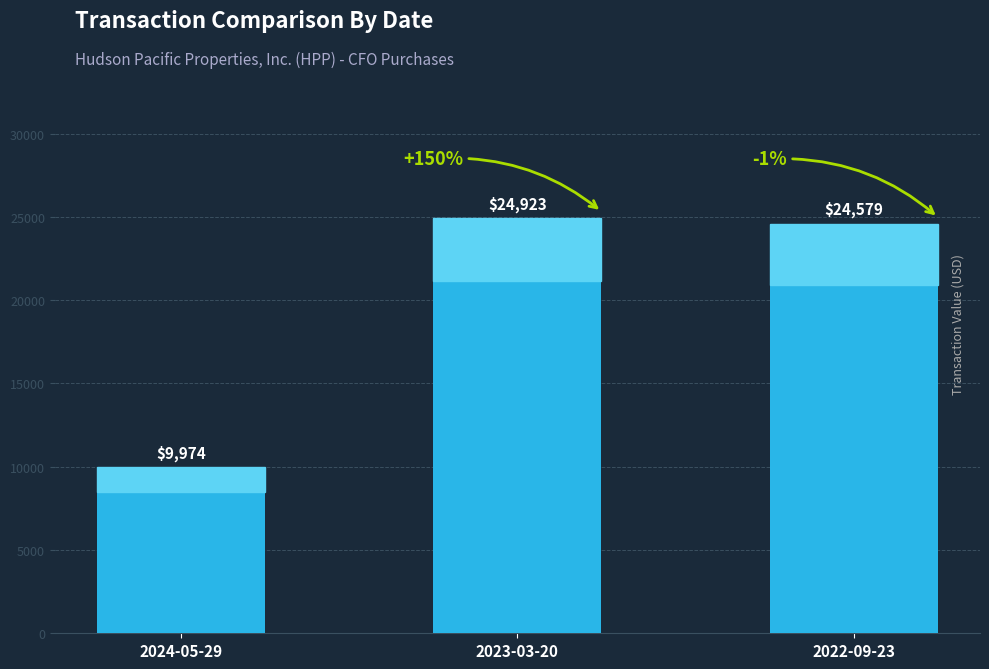

Reading right to left, transcribe all the data shown in this chart.

24579	24923	9974